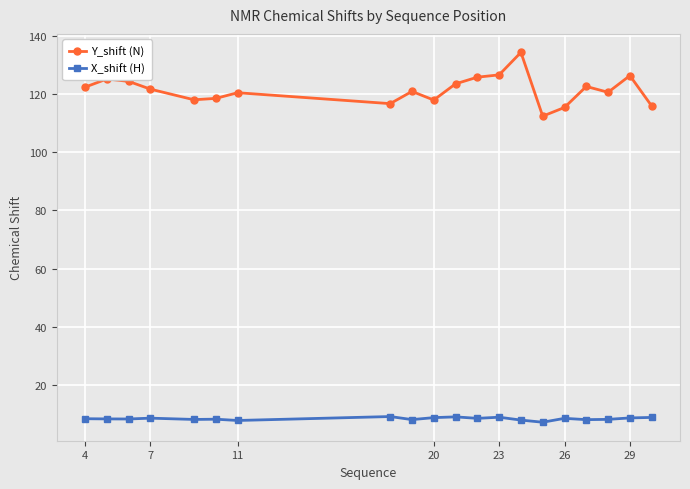

At how many categories does at least one series exceed 82?

20